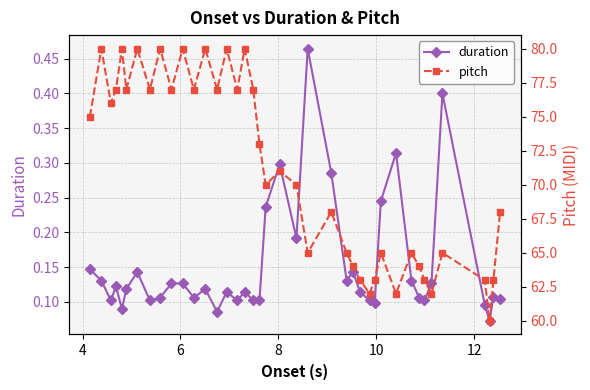

True or false: duration has more than 1 interior local peaks.

True